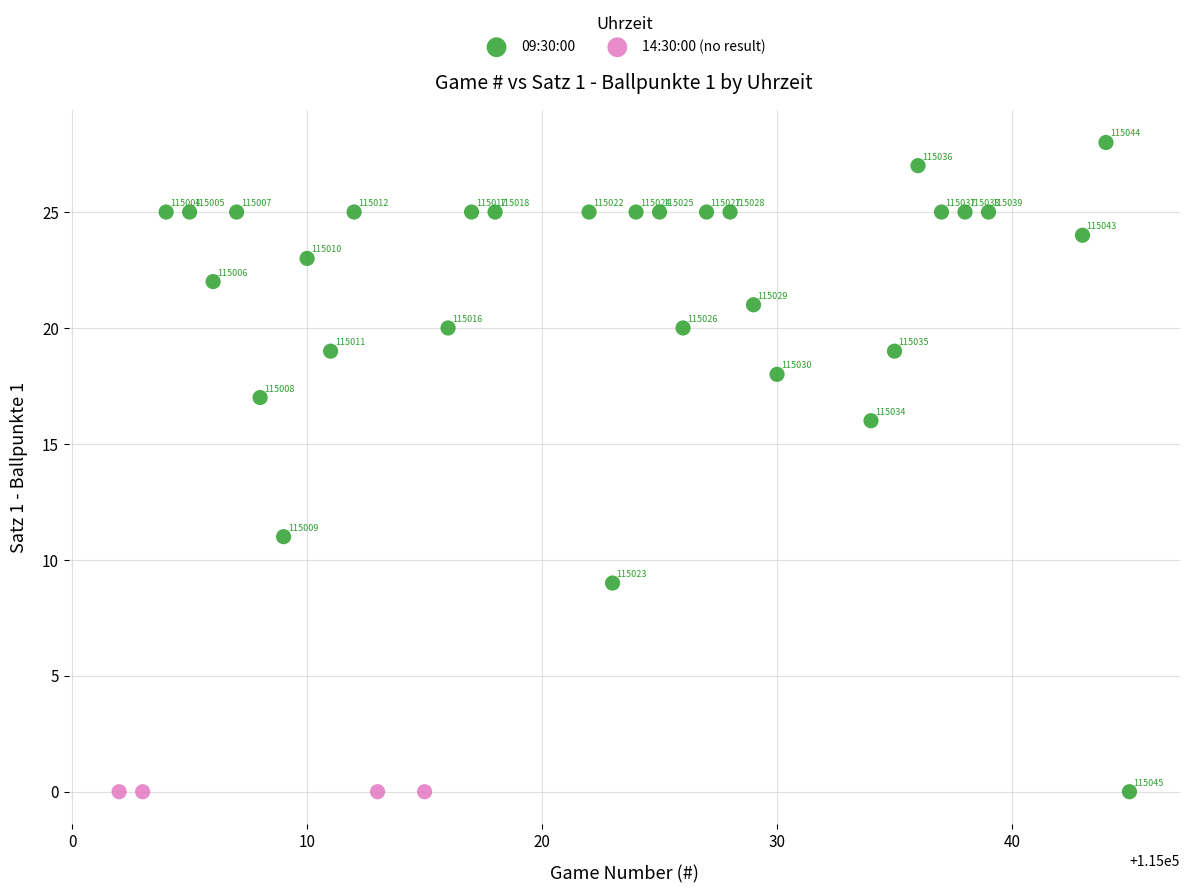

Which series contains the highest Y value?

09:30:00